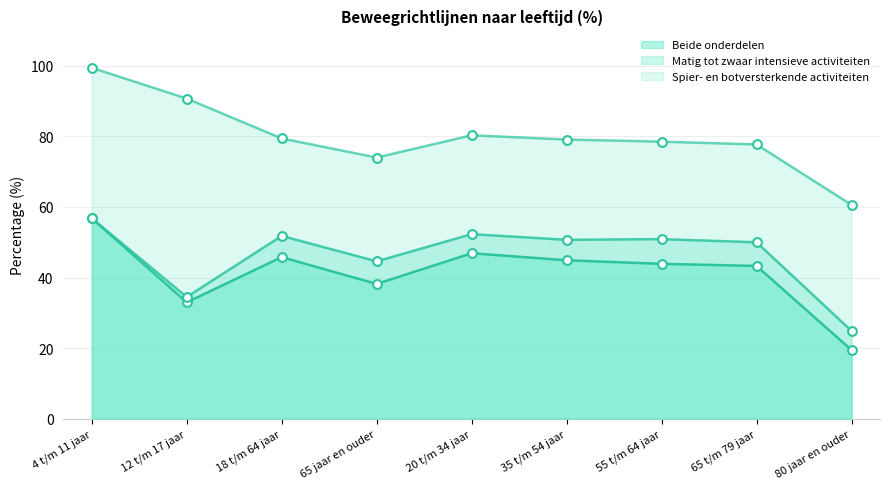

Which series reaches the maximum Y coordinate?

Spier- en botversterkende activiteiten